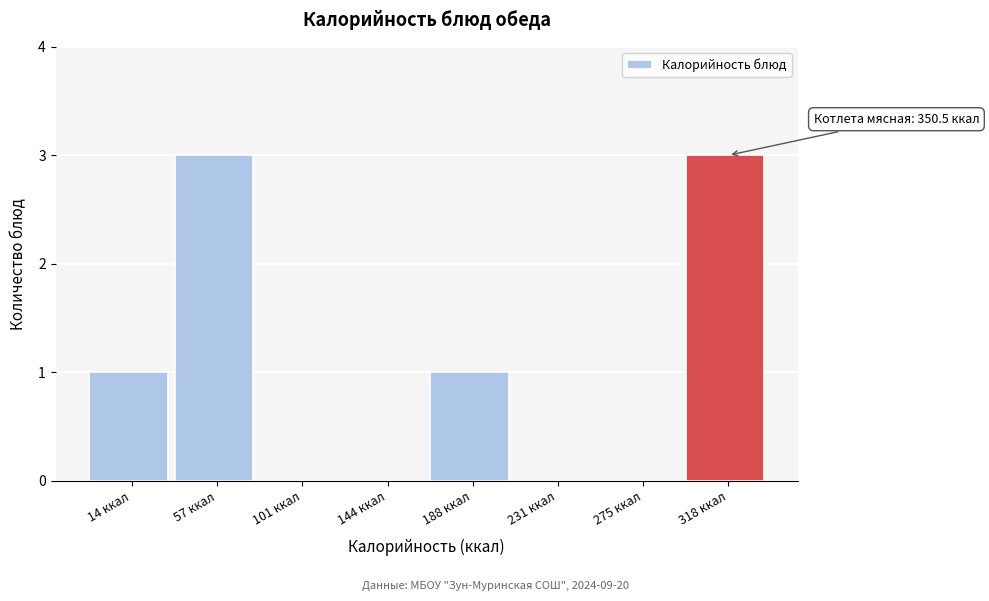

Reading right to left, list all the values displayed in this chart.

318 ккал=3	275 ккал=0	231 ккал=0	188 ккал=1	144 ккал=0	101 ккал=0	57 ккал=3	14 ккал=1